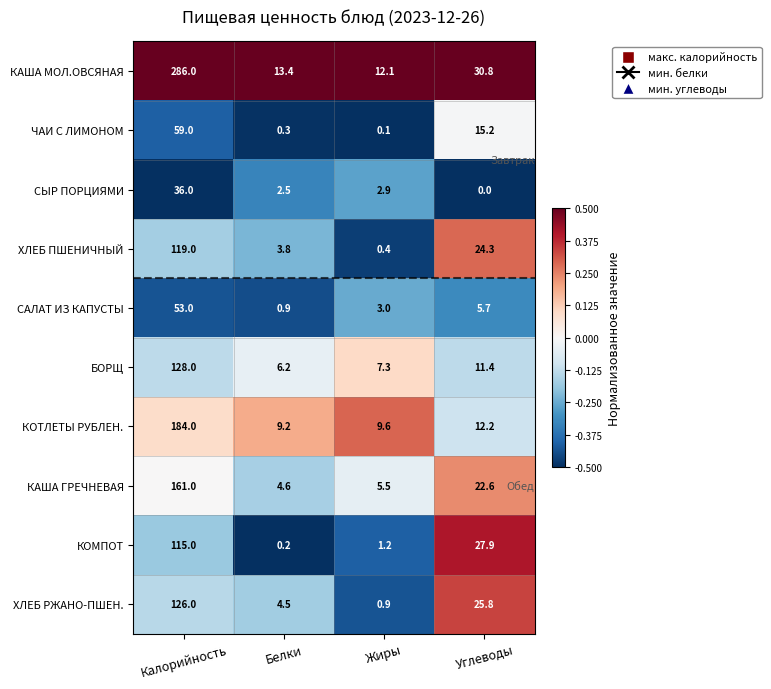

How many data points in ХЛЕБ РЖАНО-ПШЕН. are above 25?

2